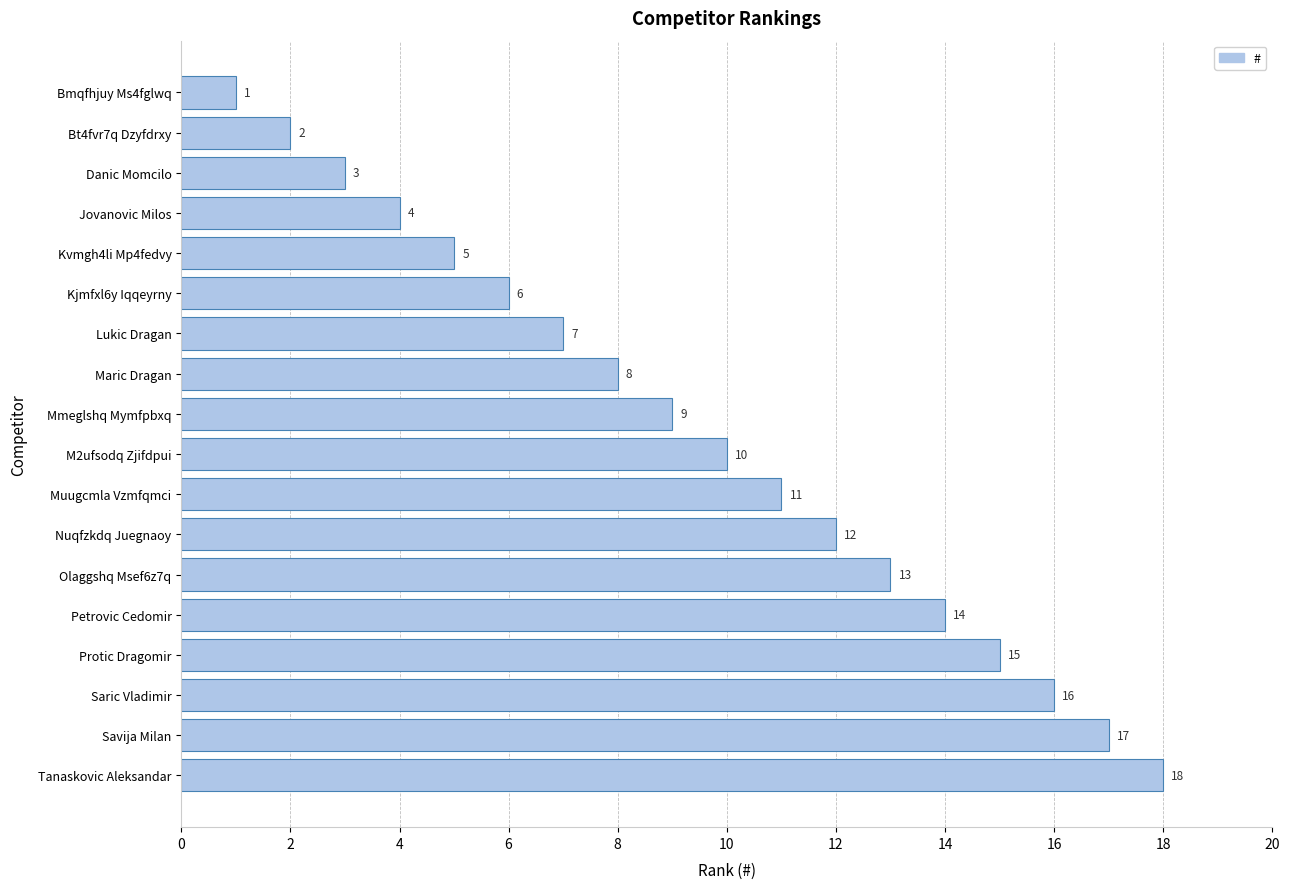

What is the difference between the second highest and second lowest values?

15